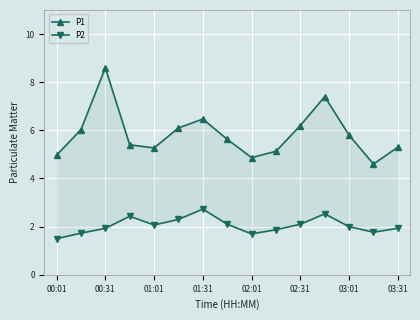

What value does the P1 series have at 02:31?

6.2